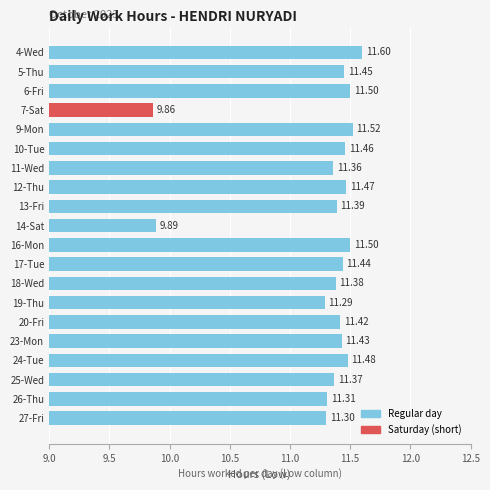

Which label corresponds to the smallest value in the chart?

7-Sat